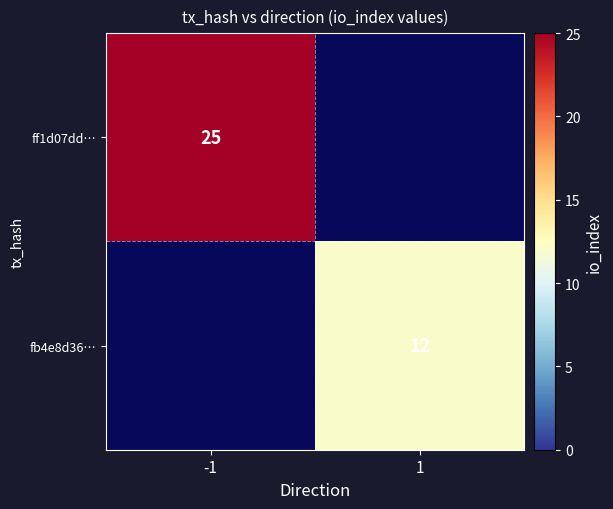

What is the minimum value shown in the chart?

12.0